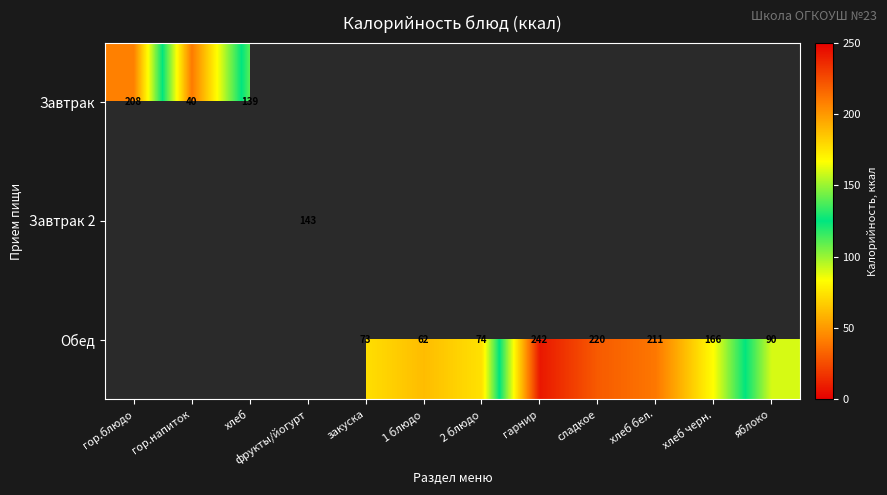

True or false: Обед has a value of 74 at 2 блюдо.

True